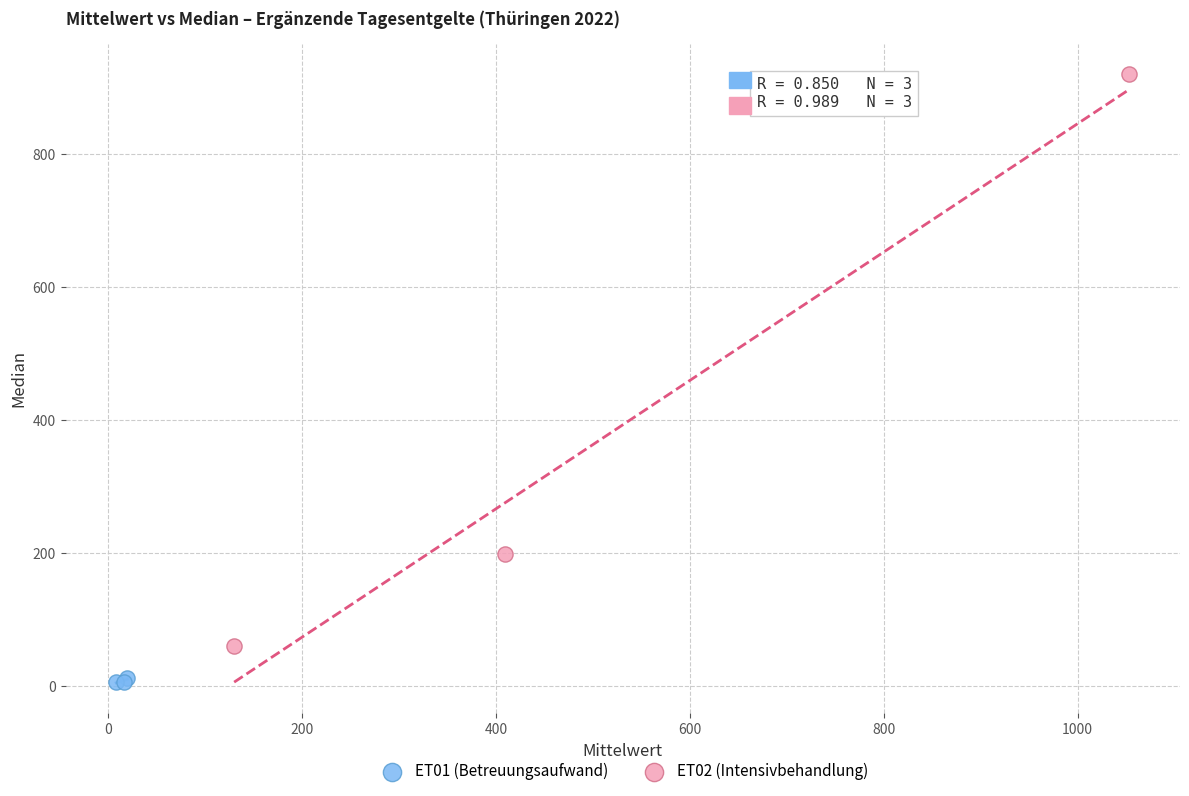

Which series reaches the minimum Y coordinate?

ET01 (Betreuungsaufwand)